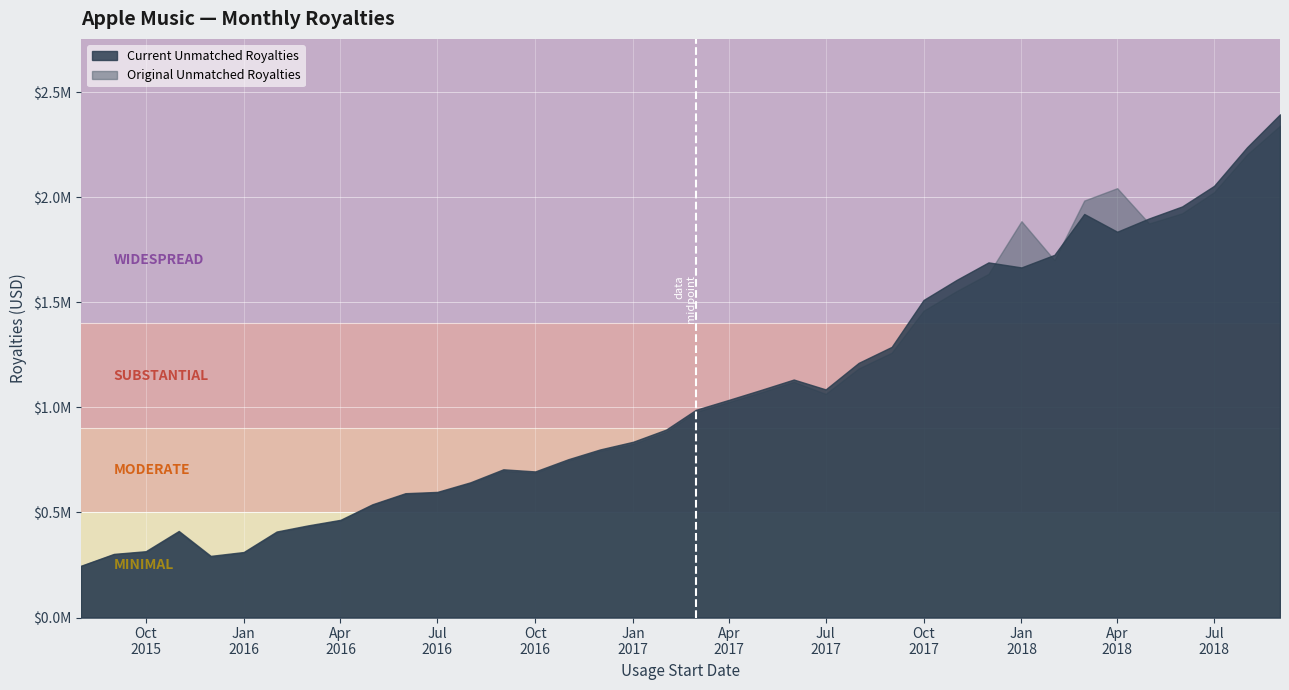

The Original Unmatched Royalties series shows 1983638.5 at 2018-03. True or false?

True